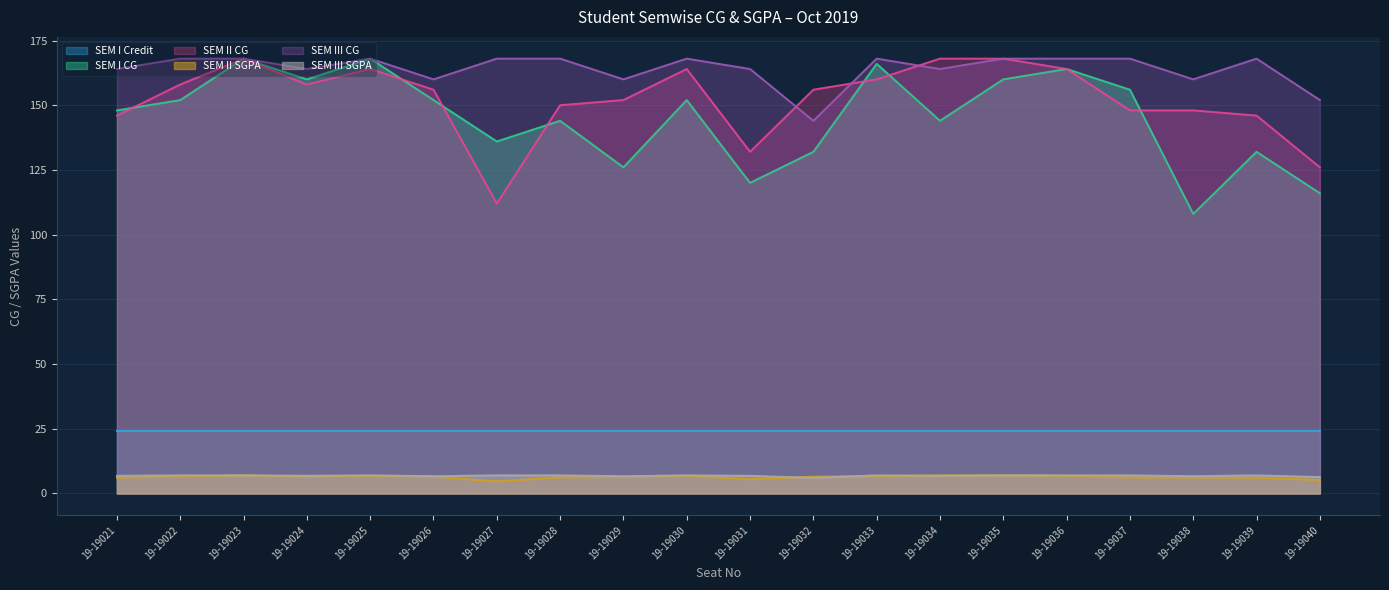

What is the minimum value shown in the chart?

4.7